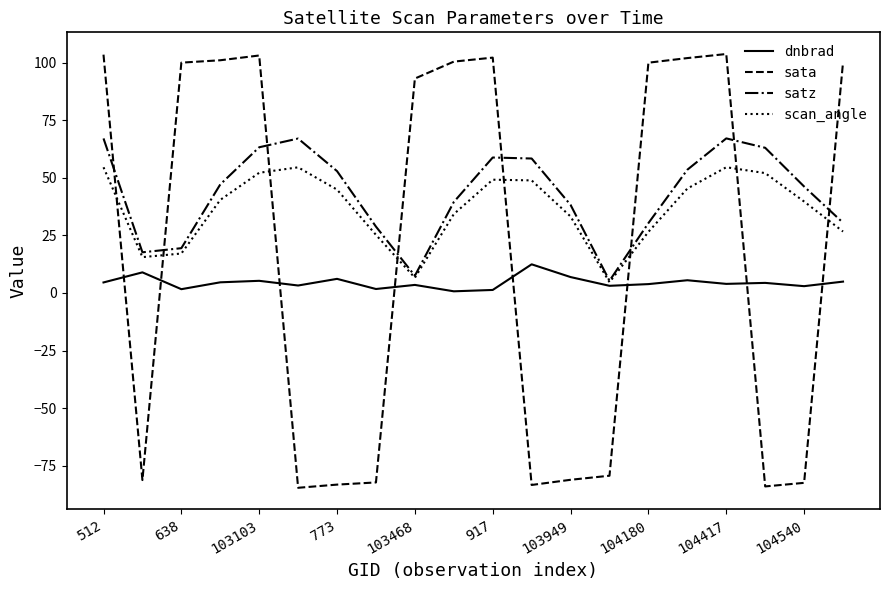

How many times do satz and sata cross each other?

8